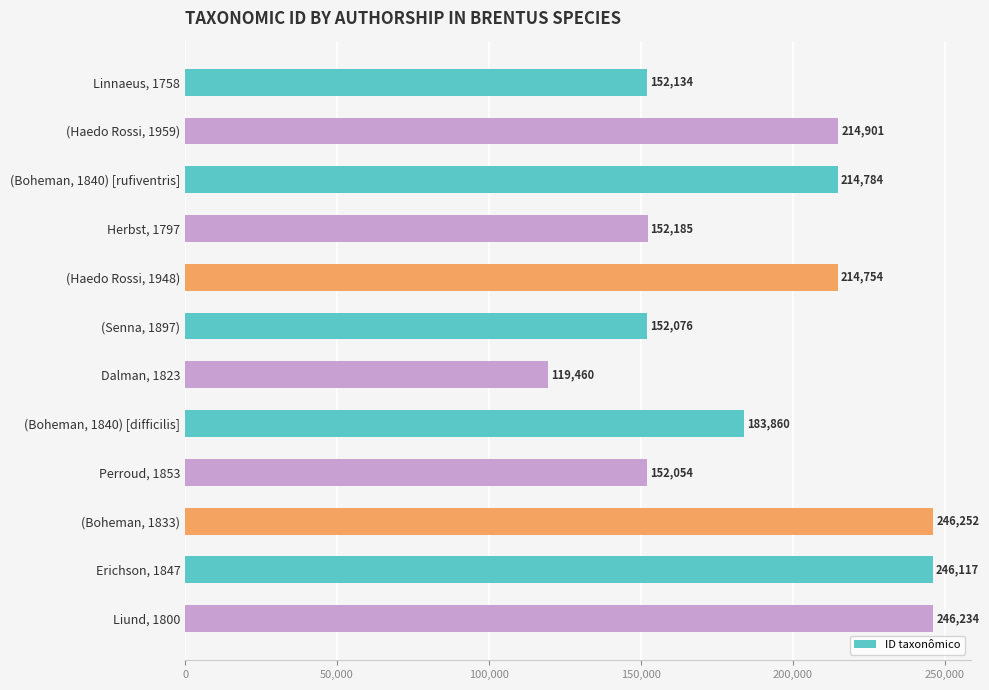

At which label is the value closest to 182856?

(Boheman, 1840) [difficilis]